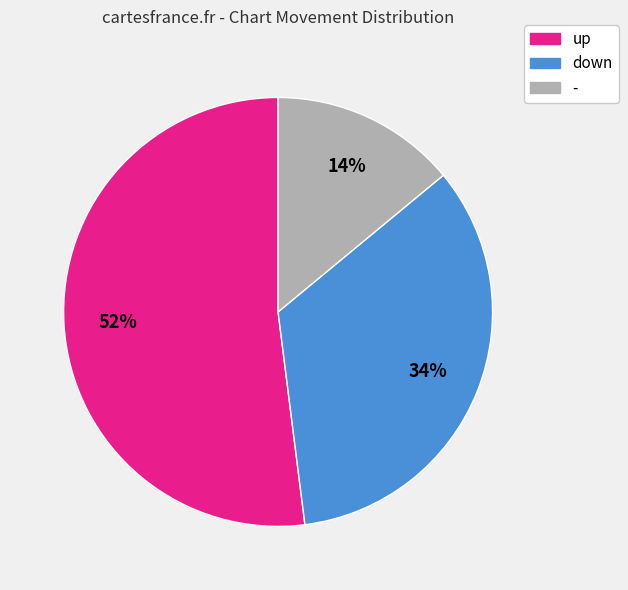

To the nearest percent, what portion does down represent?

34%